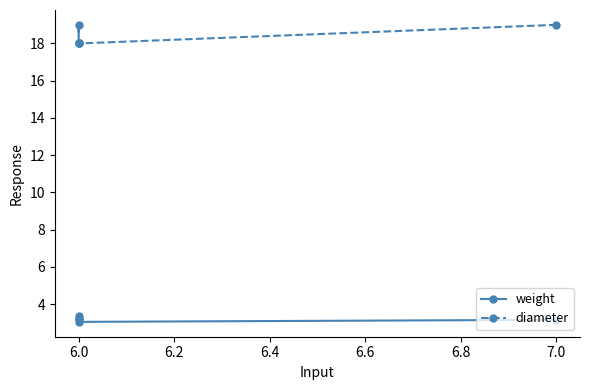

How many distinct data groups are displayed?

2